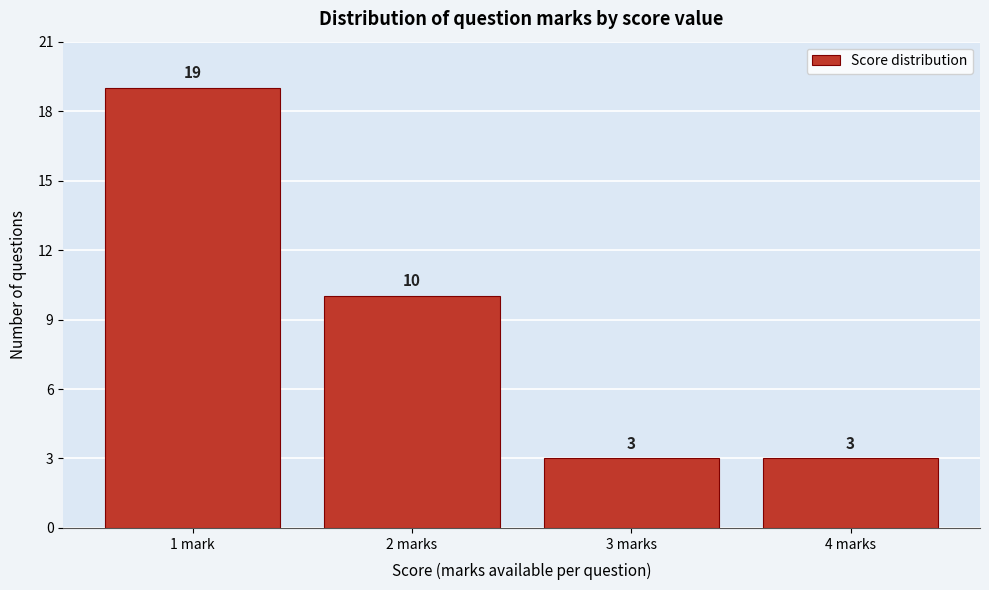

Reading left to right, list all the values displayed in this chart.

19	10	3	3